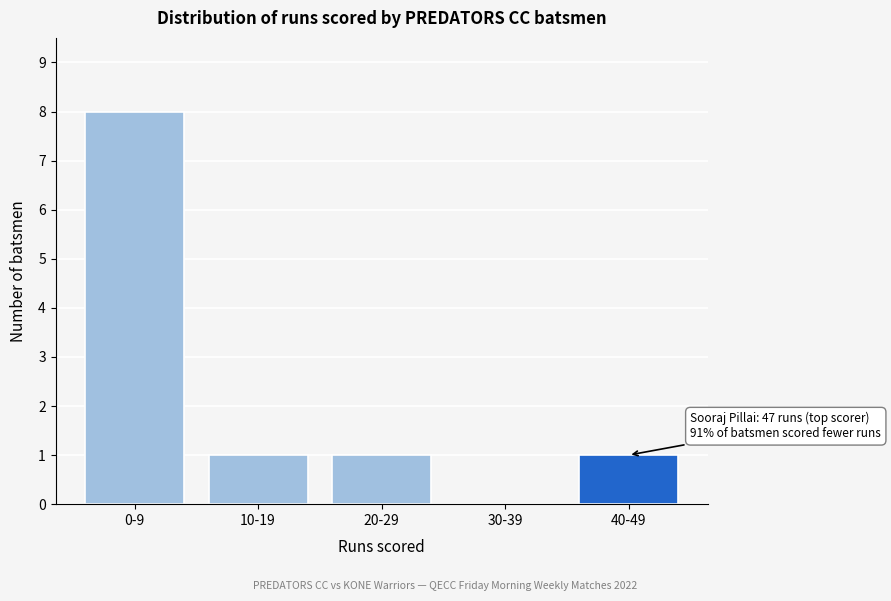

Reading left to right, extract all data points from this chart.

0-9=8	10-19=1	20-29=1	30-39=0	40-49=1